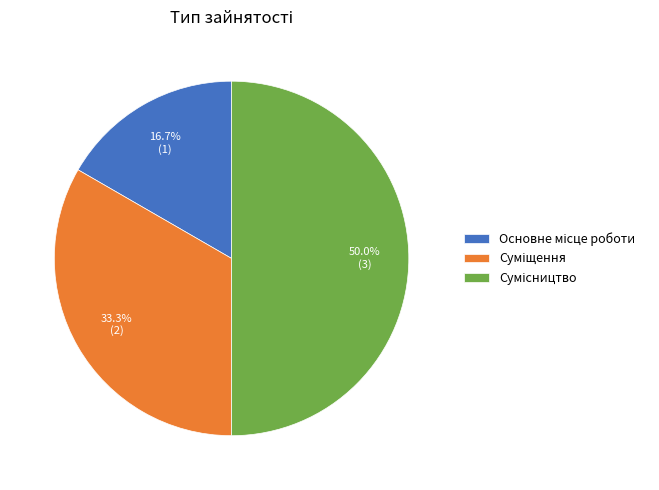

What is the change in value from Основне місце роботи to Сумісництво?

+2